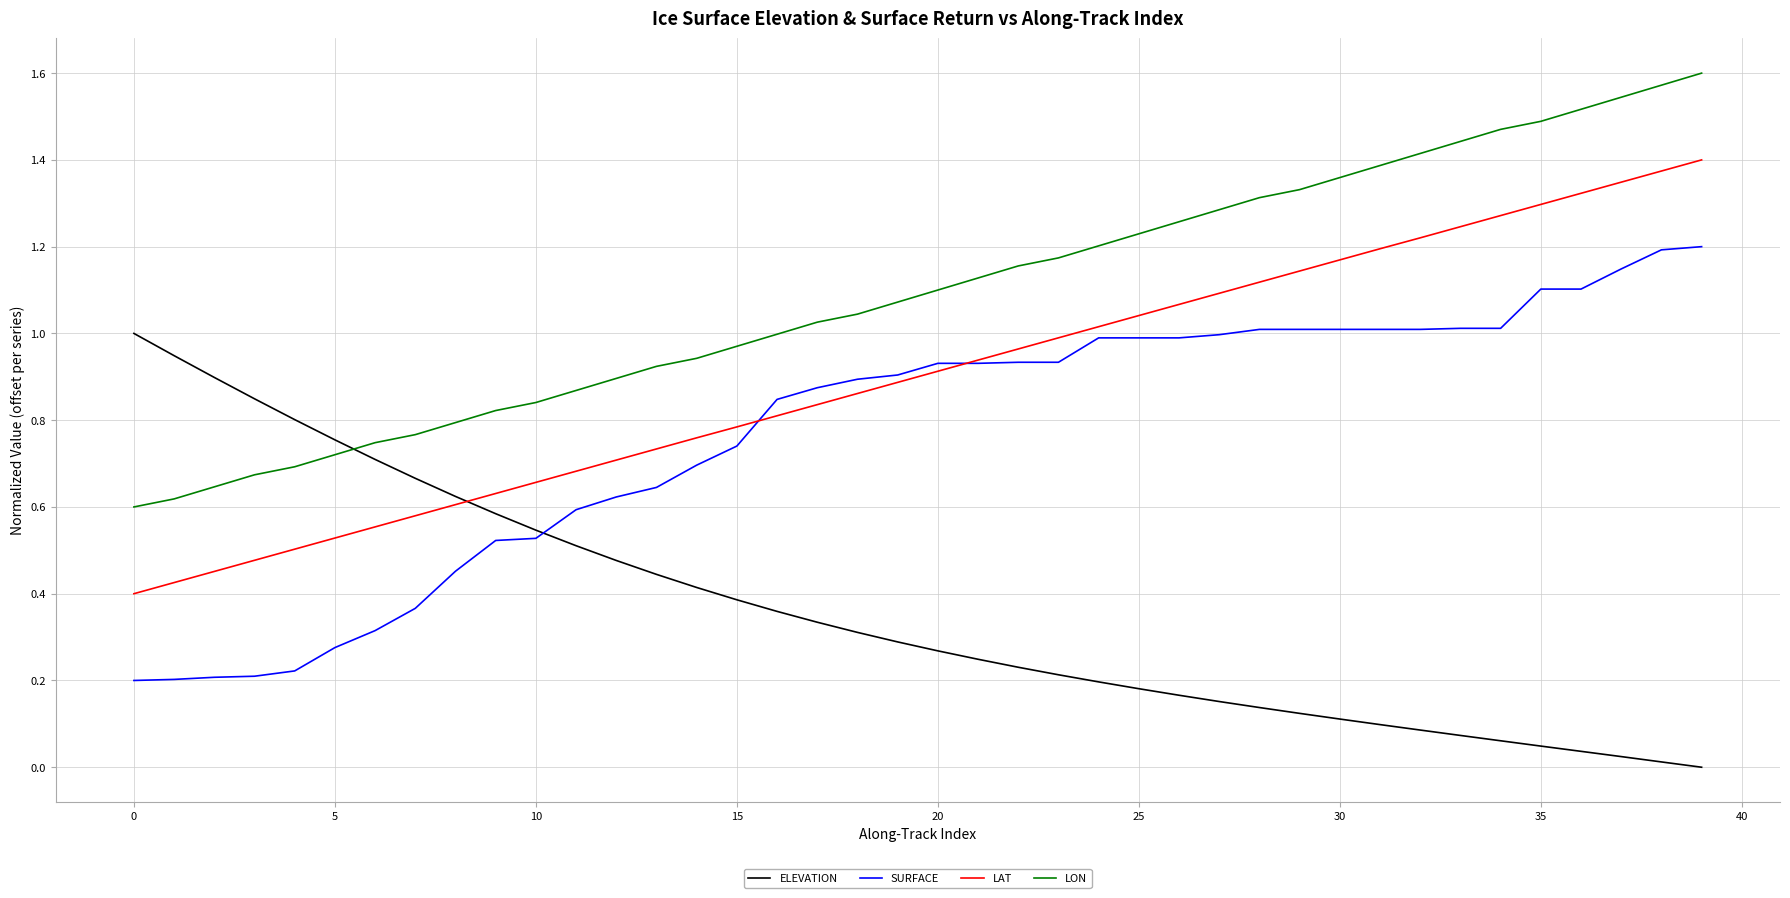

Rank the series by their average value, from highest to lowest.

LON, LAT, SURFACE, ELEVATION